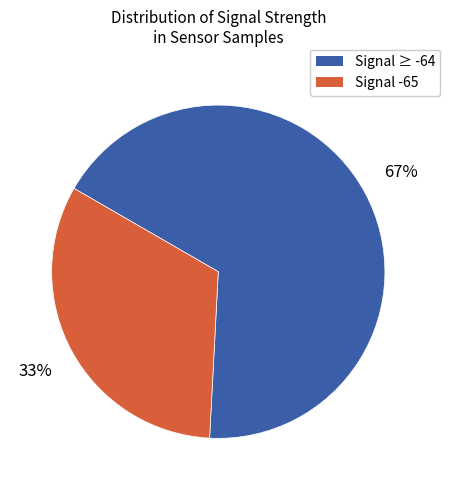

To the nearest percent, what is the average slice percentage?

50%